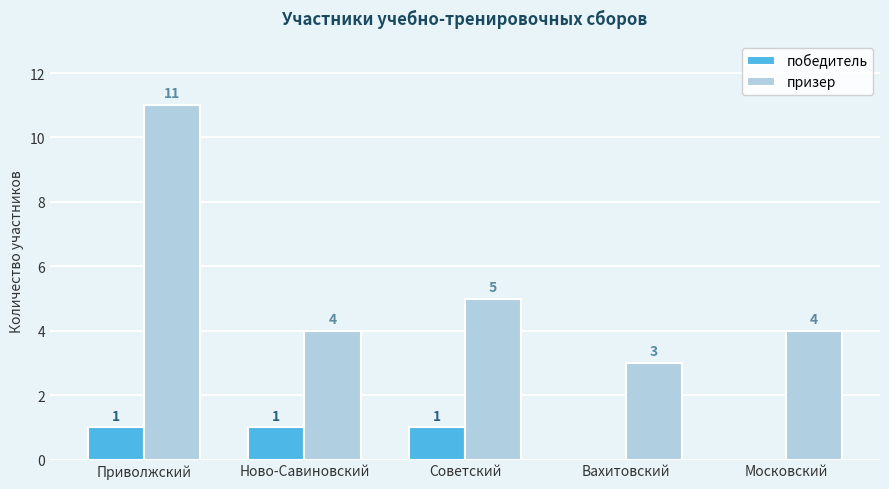

The победитель series shows 1 at Приволжский. True or false?

True